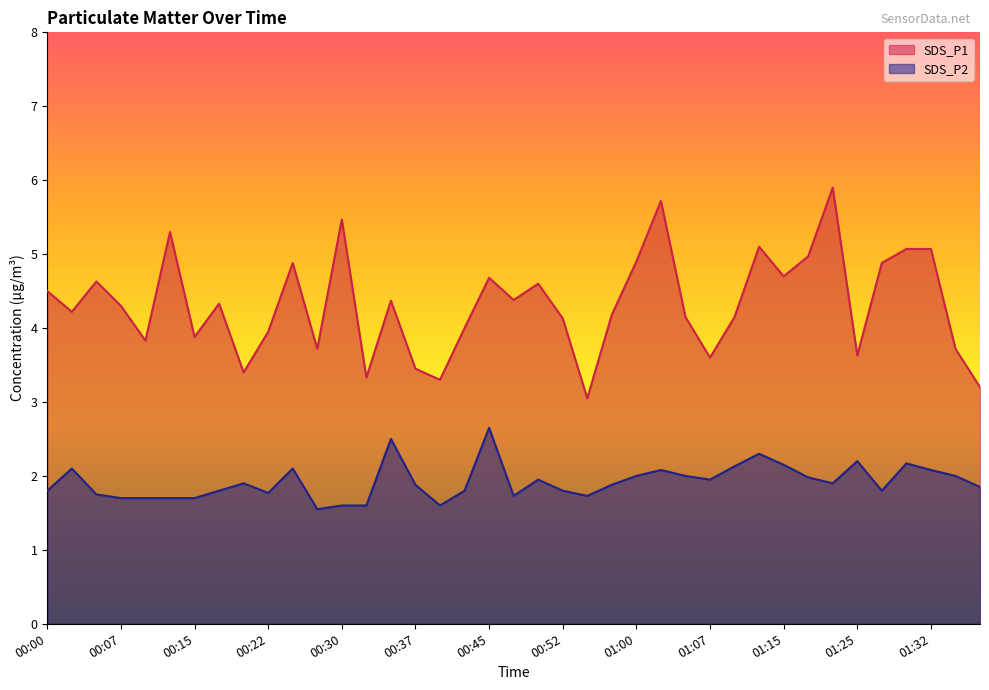

What is the label of the 12th point from the right?

01:07